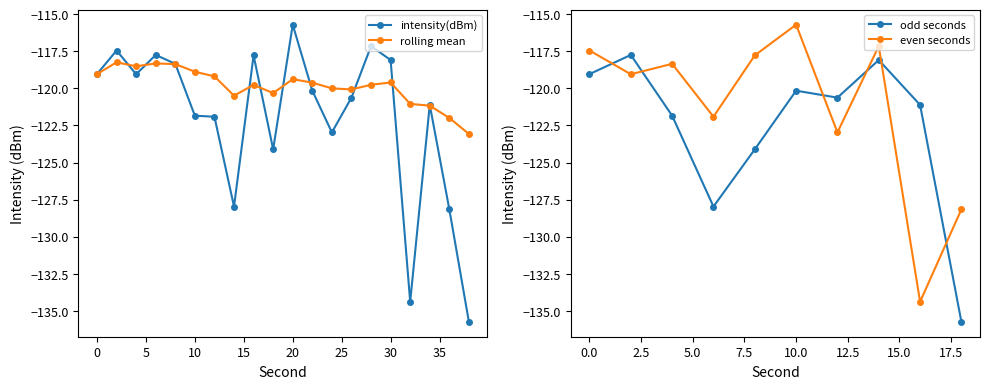

Does the chart have visible grid lines?

No